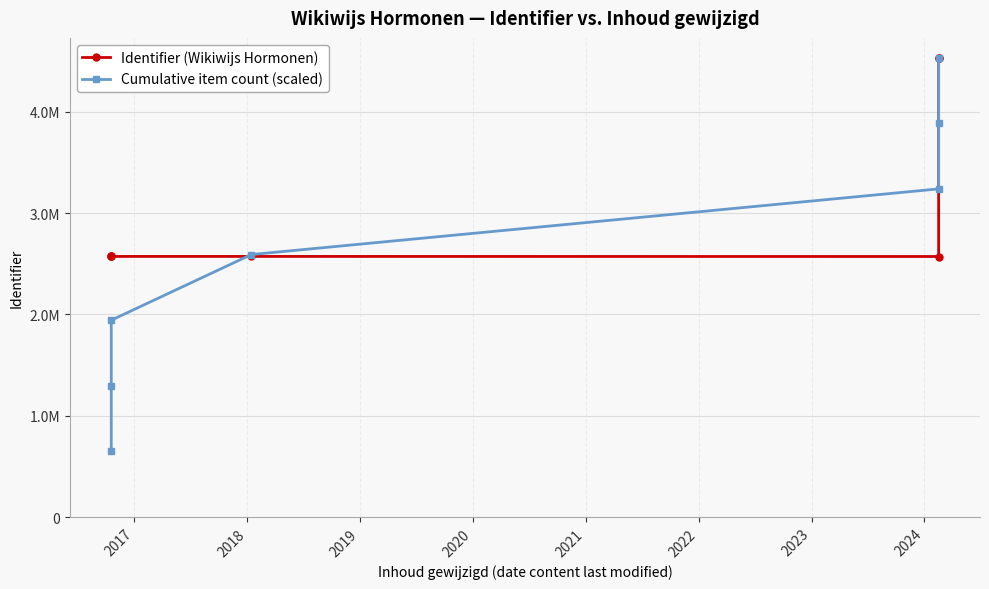

At how many categories does at least one series exceed 3026038?

3